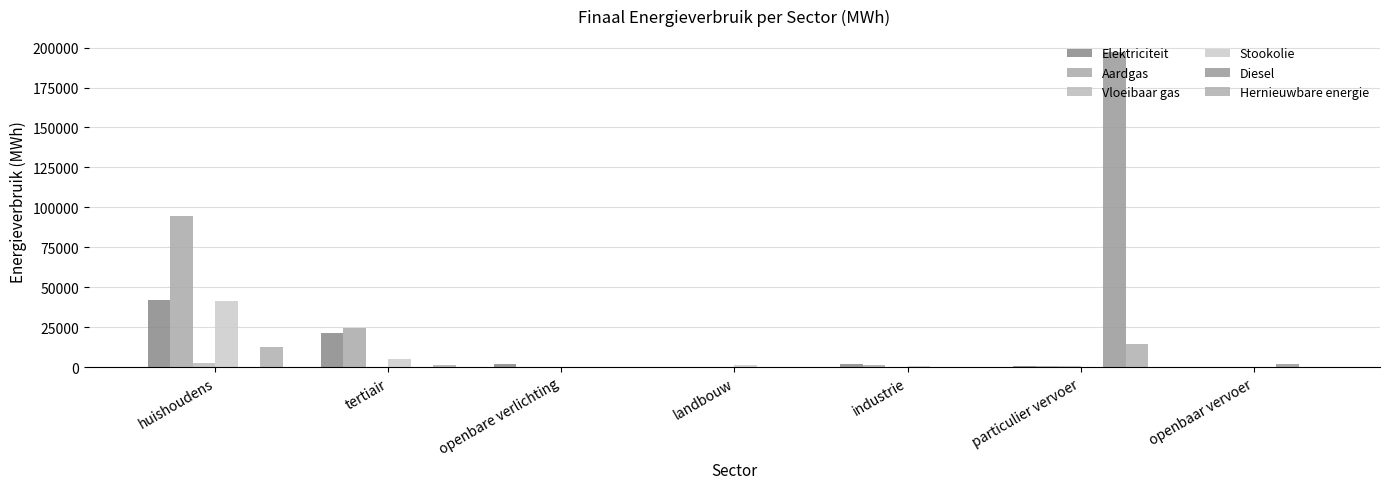

What is the label of the 7th bar from the left?

openbaar vervoer